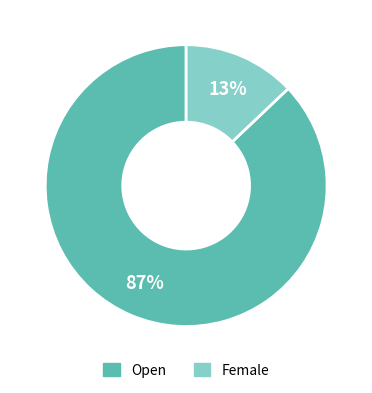

Which has a higher value, Female or Open?

Open